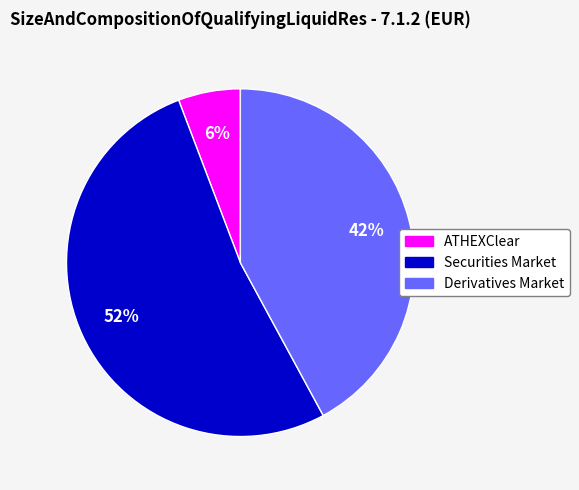

What is the largest slice in the pie chart?

Securities Market